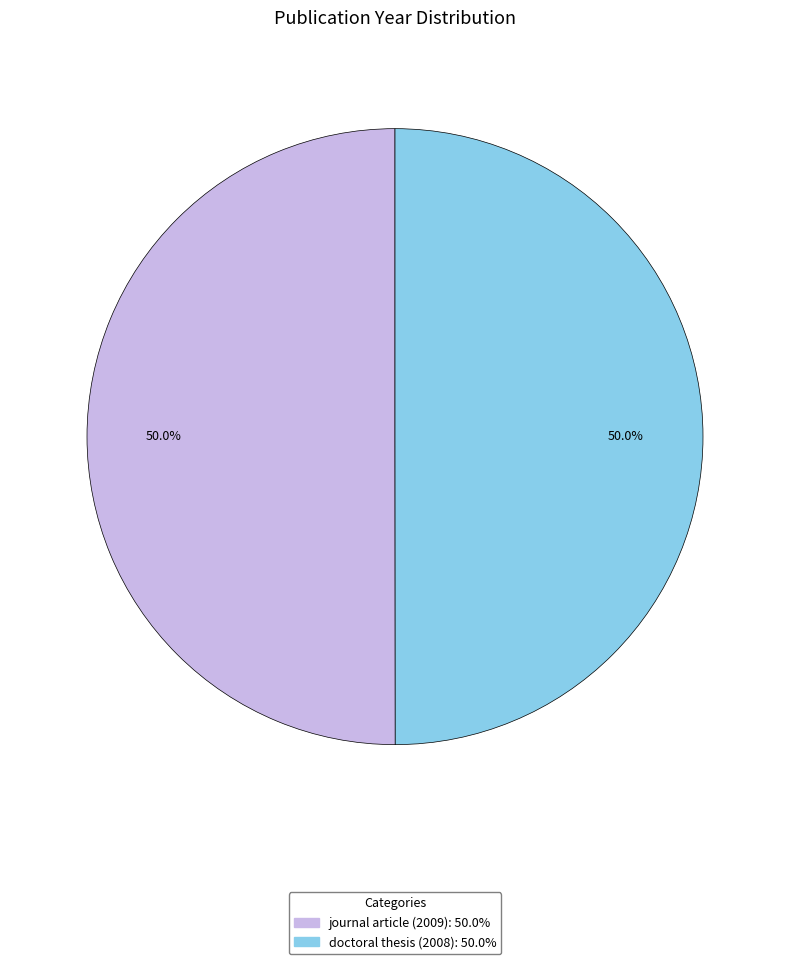

Approximately how many times larger is the value at doctoral thesis (2008) compared to journal article (2009)?

1.0